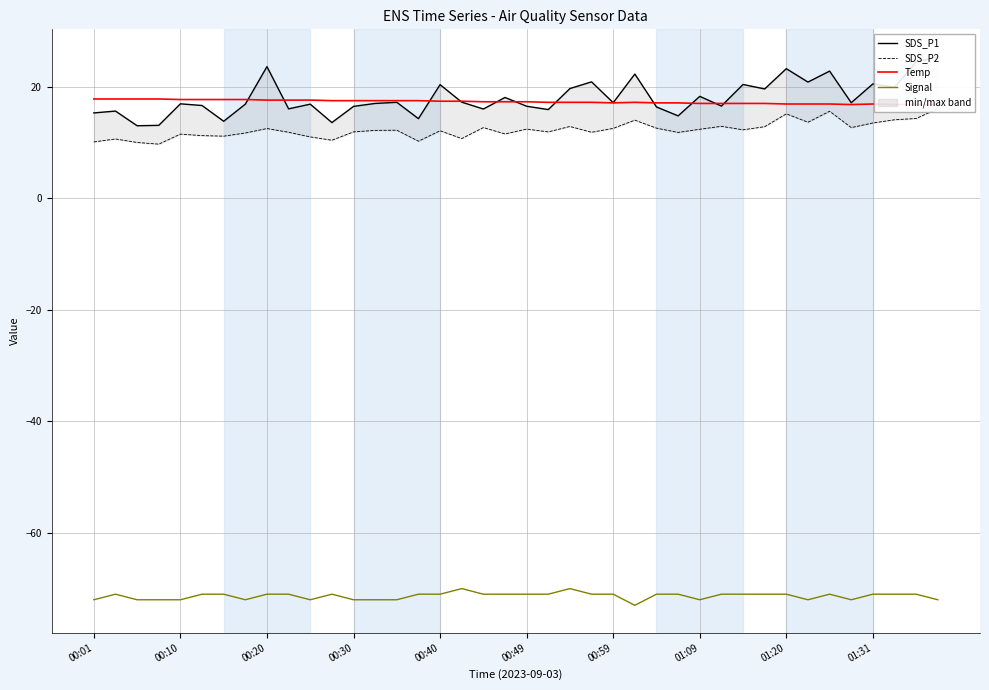

At how many categories does at least one series exceed -17?

40